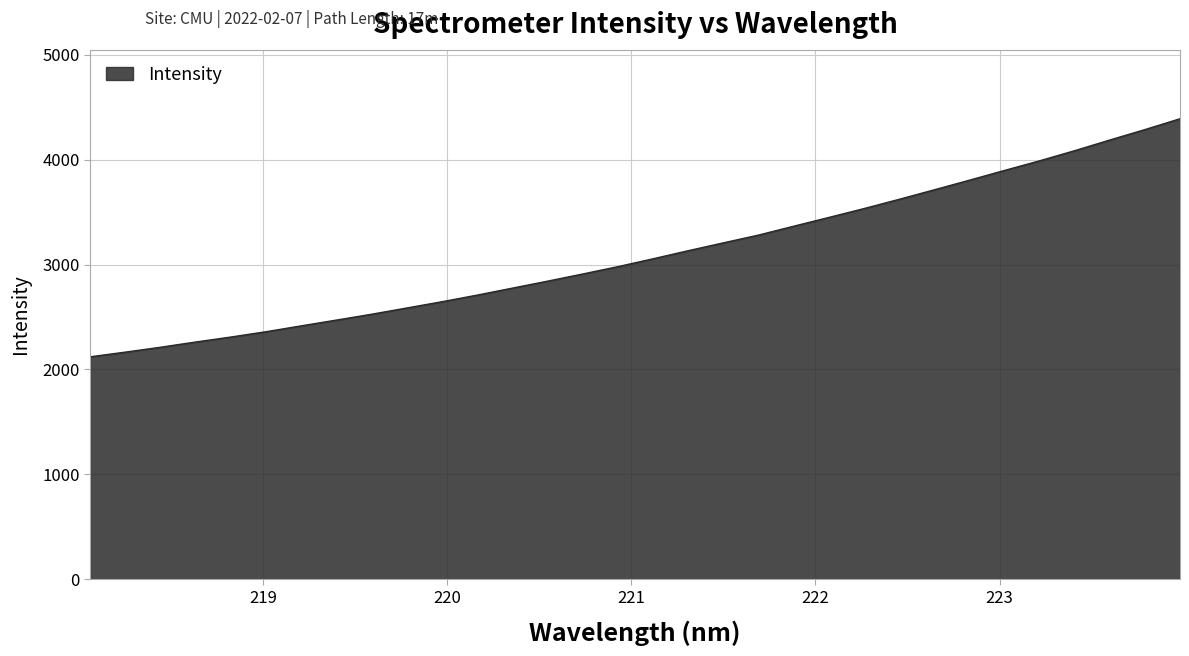

What is the difference between the maximum and minimum values?

2268.7